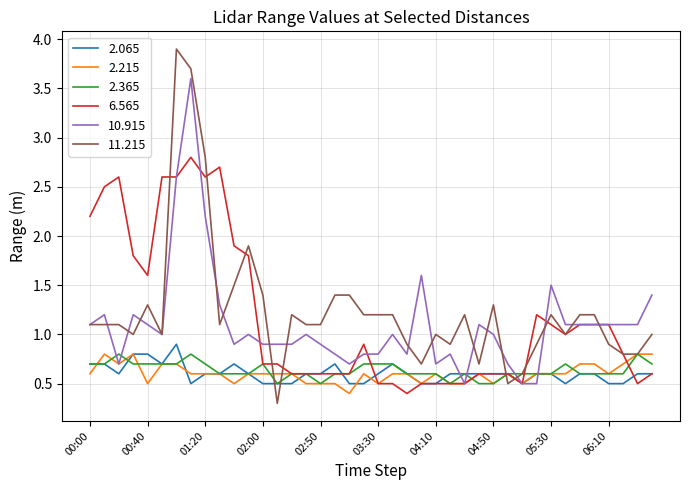

Is this an area chart (filled region under the line)?

No